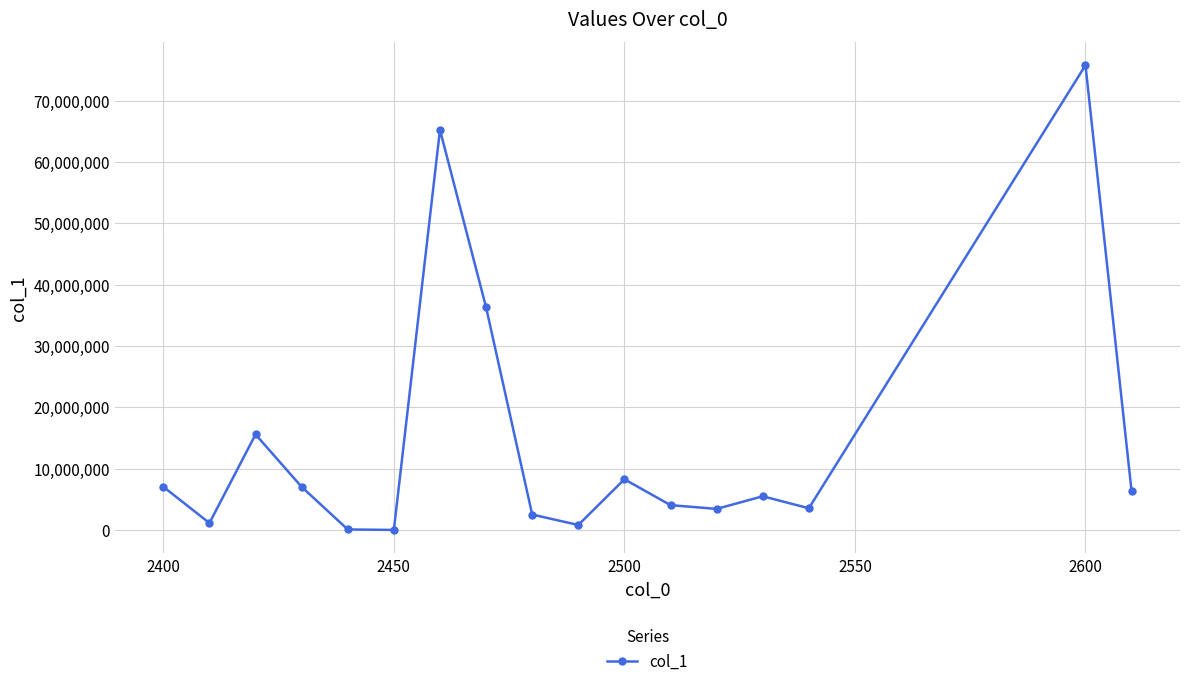

What is the average value?

14268044